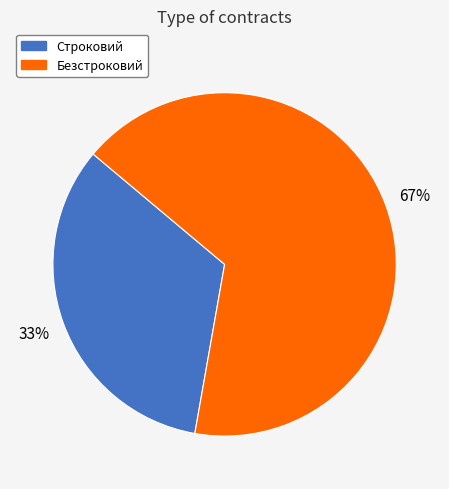

Which category has the biggest portion of the pie?

Безстроковий